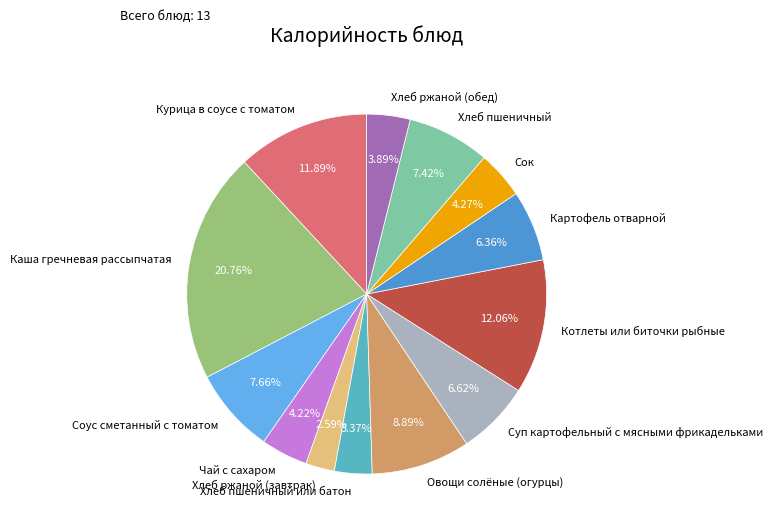

The Хлеб ржаной (обед) slice represents 4% of the pie. True or false?

True